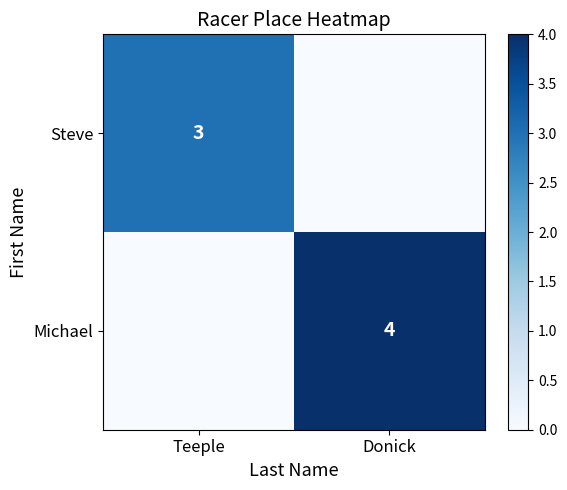

Is it true that Michael equals 4 at Donick?

True